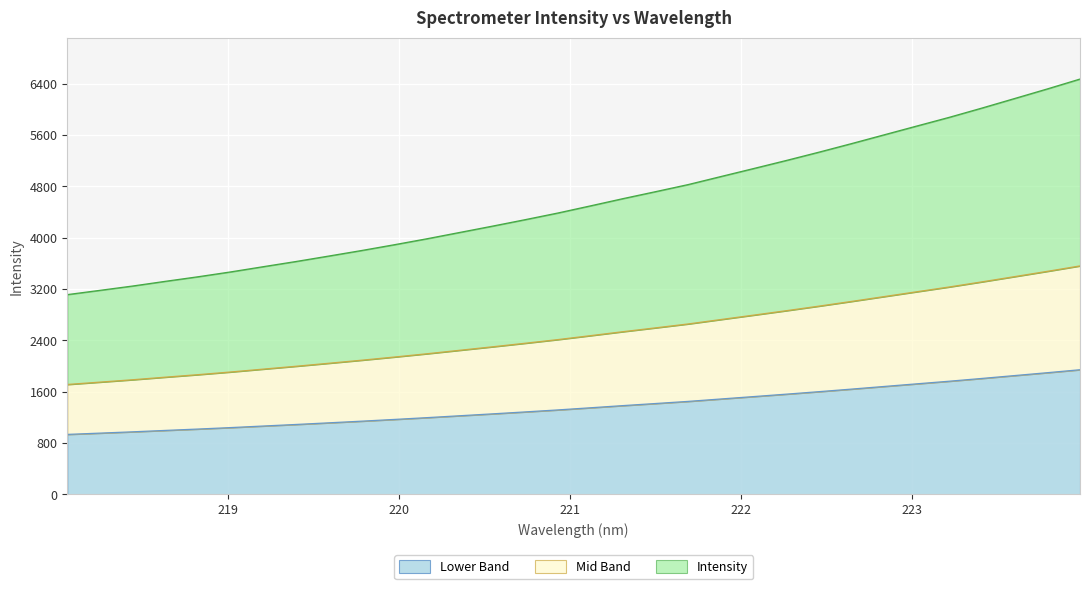

What are all the series names shown in the legend?

Lower Band, Mid Band, Intensity